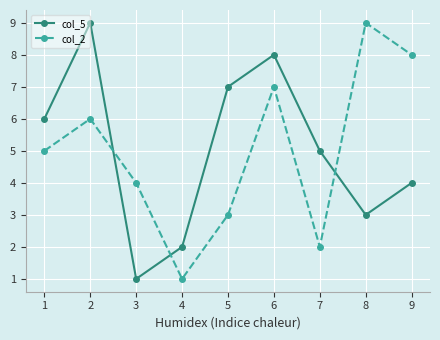

At 1, list the series in order from smallest to largest.

col_2, col_5